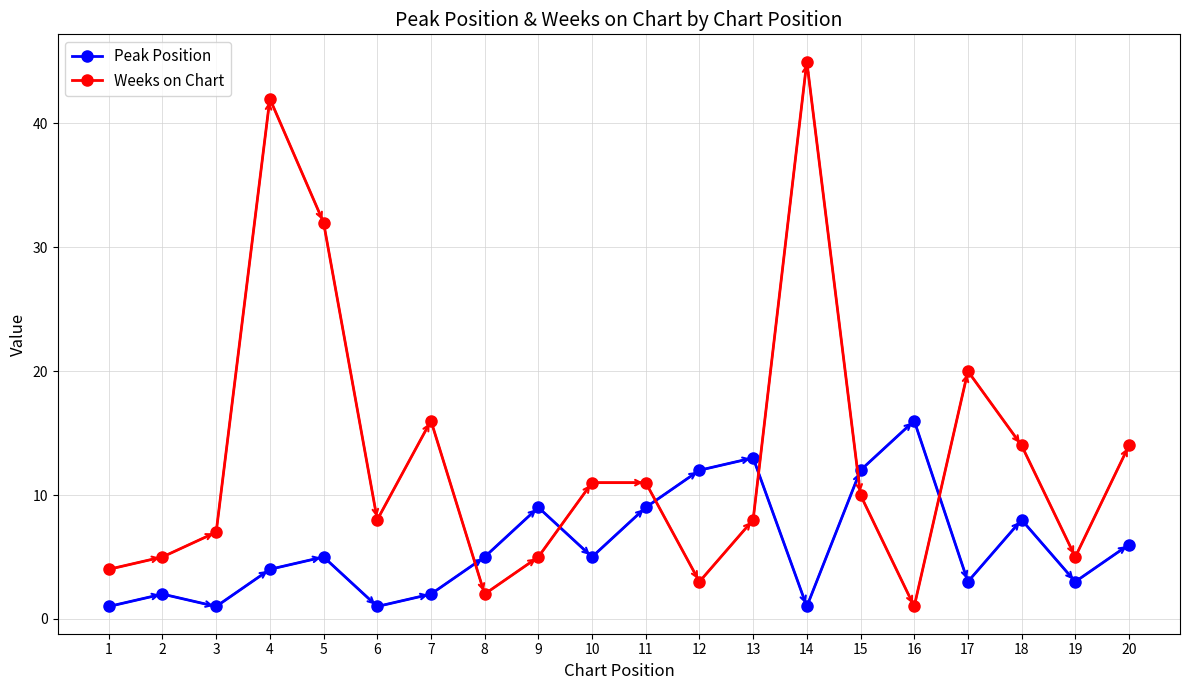

Where is Weeks on Chart nearest to the value 23?

17